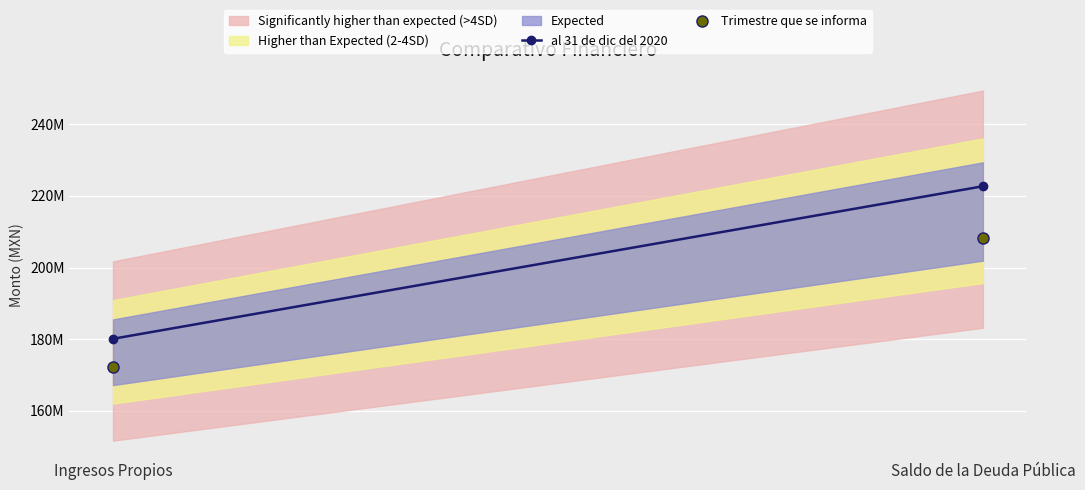

What is the total value across all series at Ingresos Propios?

352473877.6